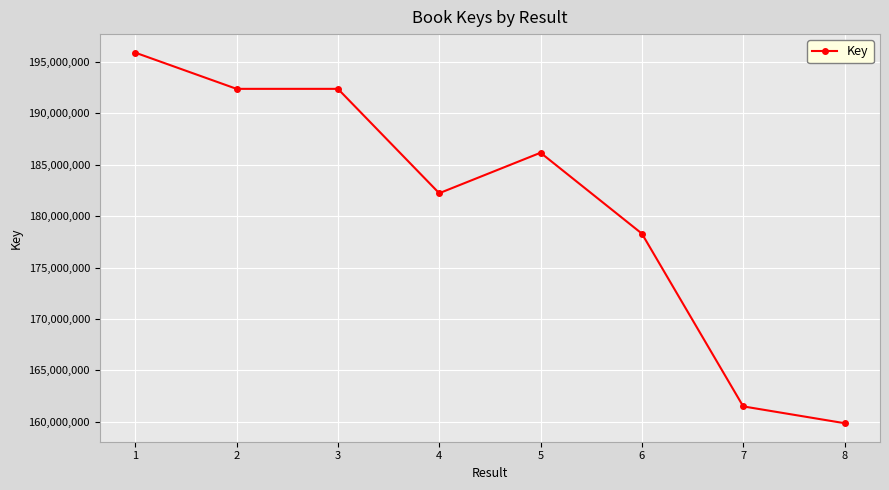

What is the greatest value displayed?

195912507